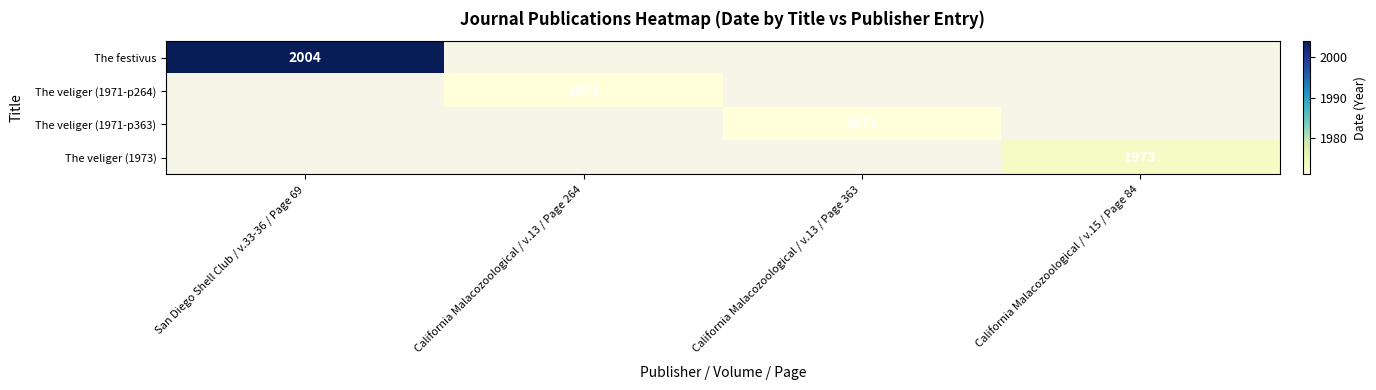

How many data points does each series have?

4